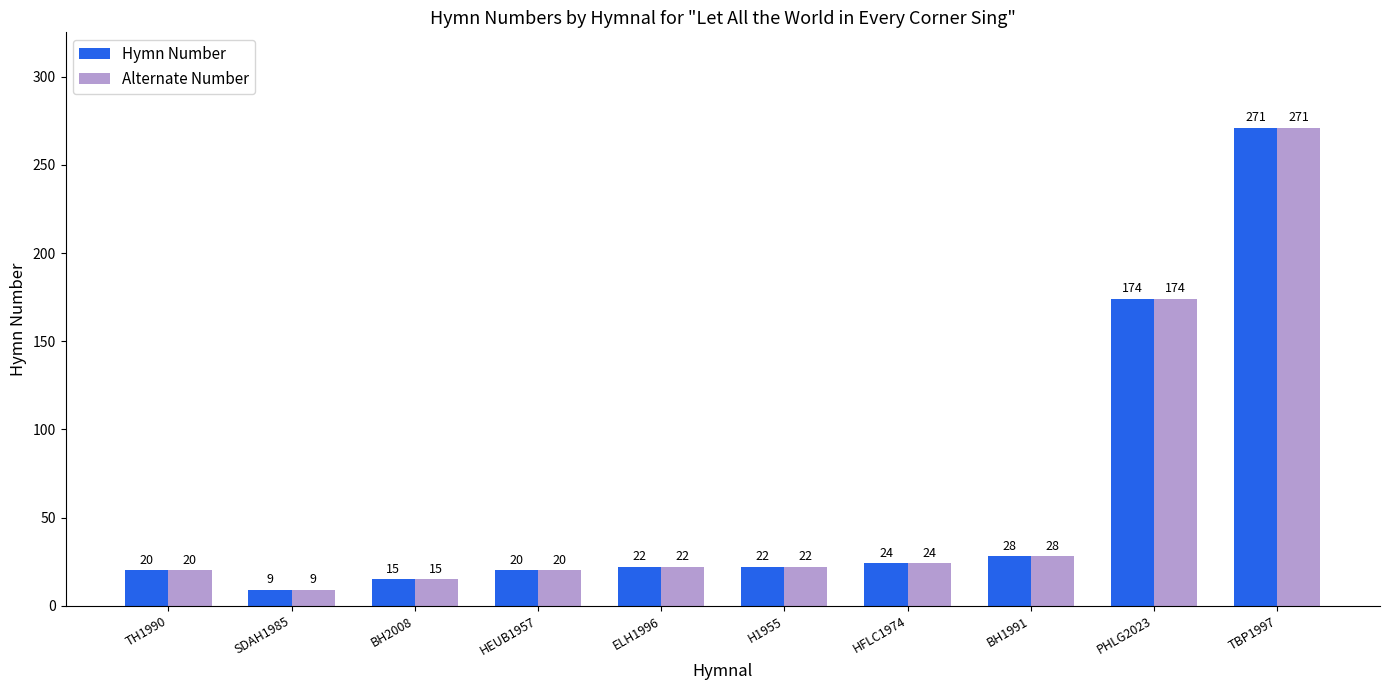

What is the difference between the maximum and minimum values in the Alternate Number series?

262